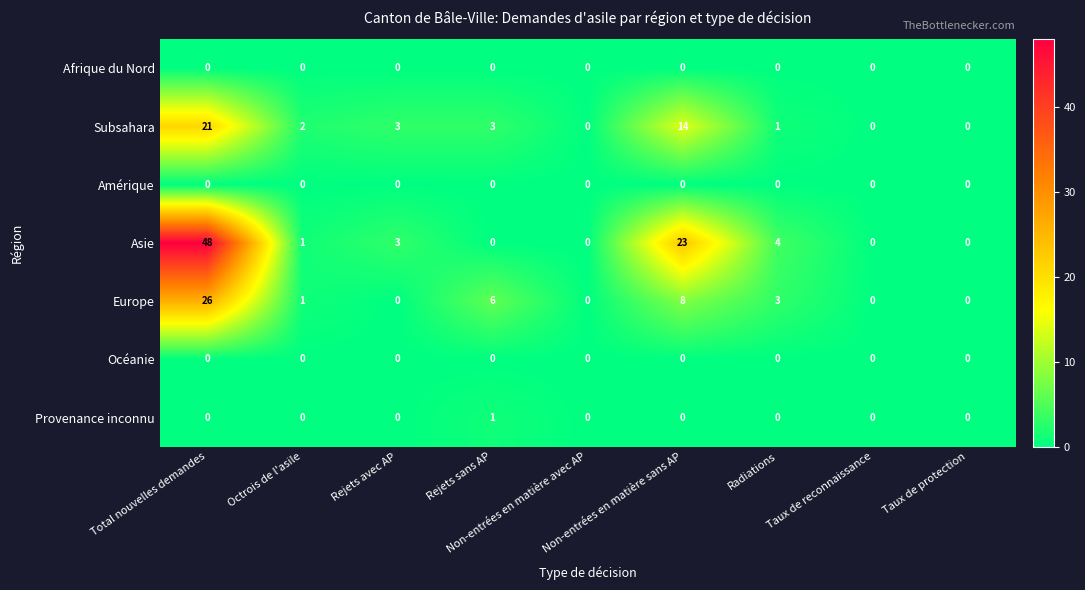

Which series has the widest spread of values?

Asie